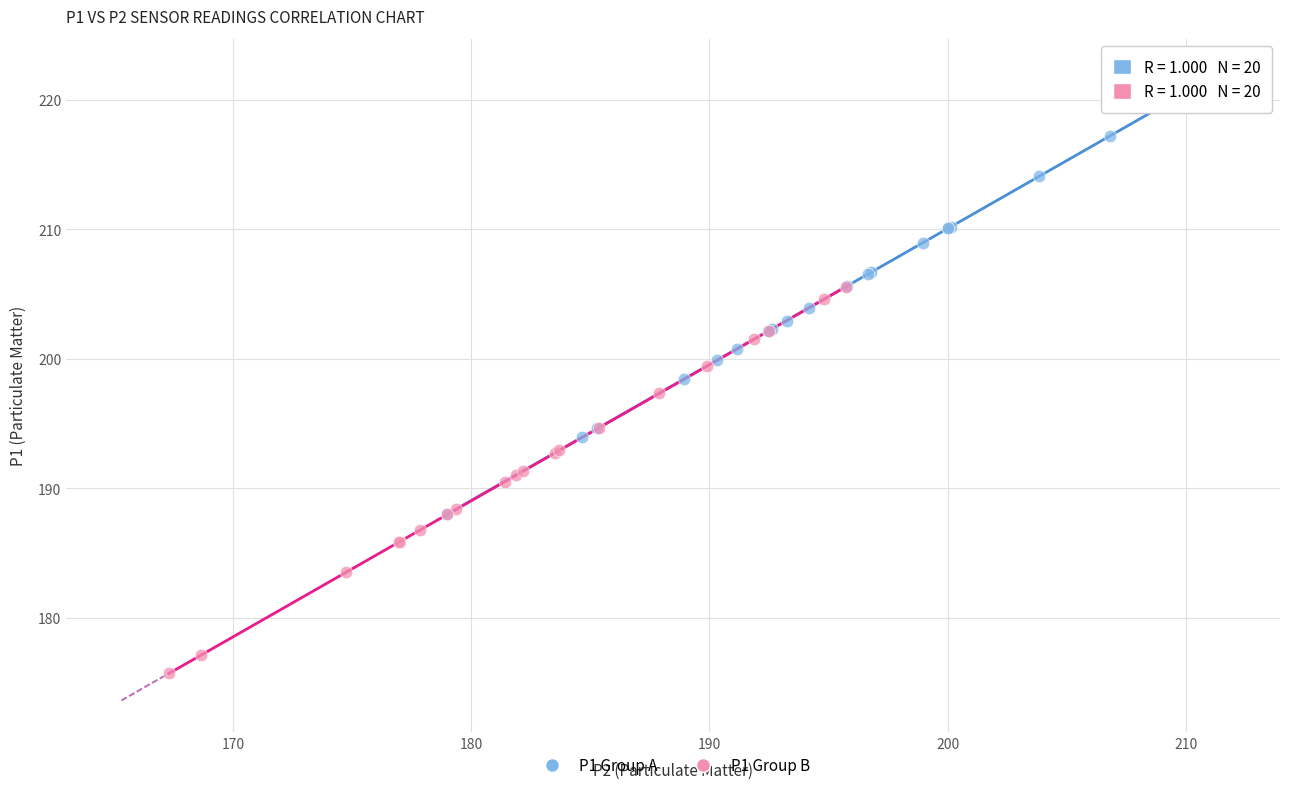

Which series reaches the maximum Y coordinate?

P1 Group A